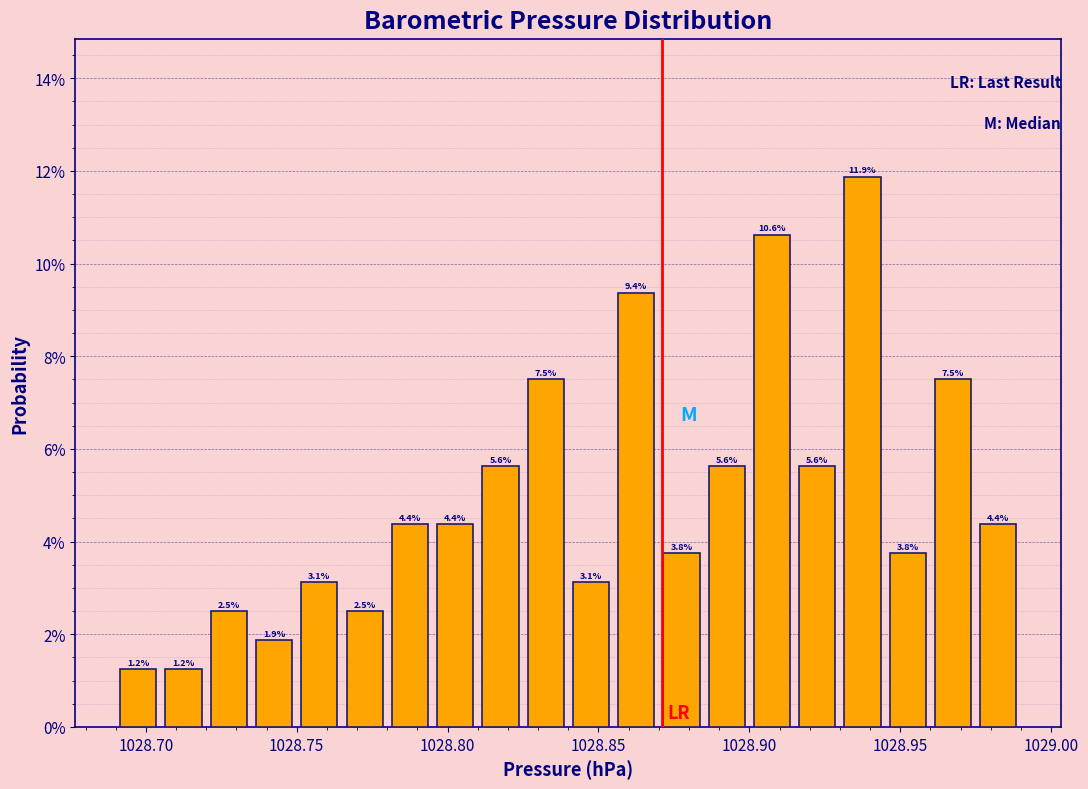

Around what value on the x-axis is the tallest bar? Give the approximate position of its centre, as read against the axis.

1028.940